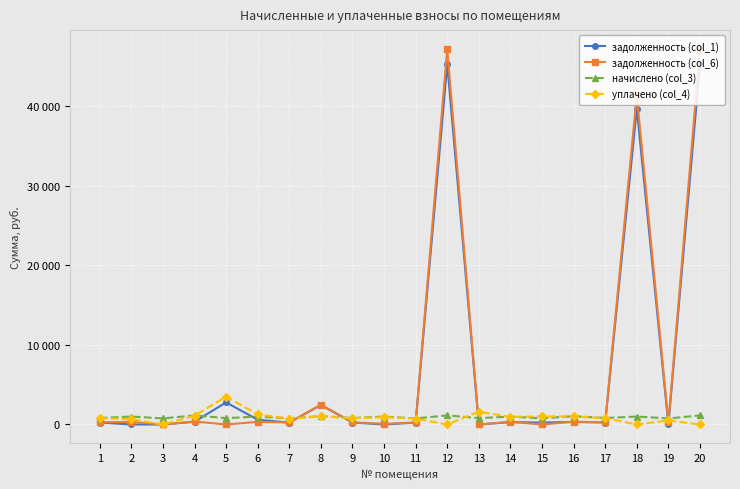

Where does the задолженность (col_6) series first go above 273?

1